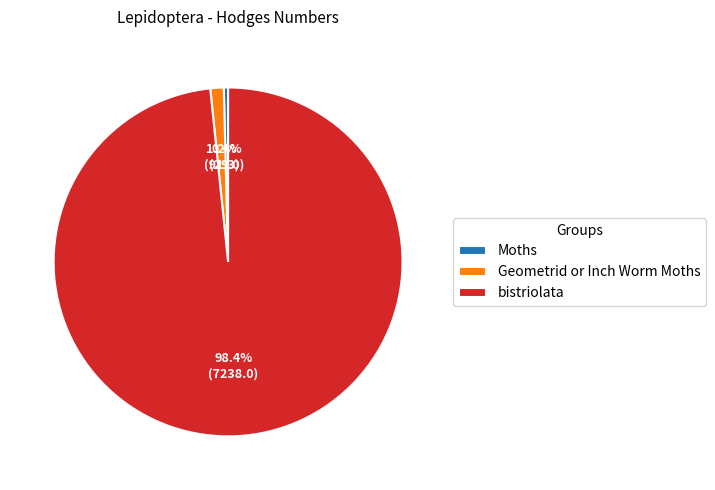

Count the number of slices in the pie.

3